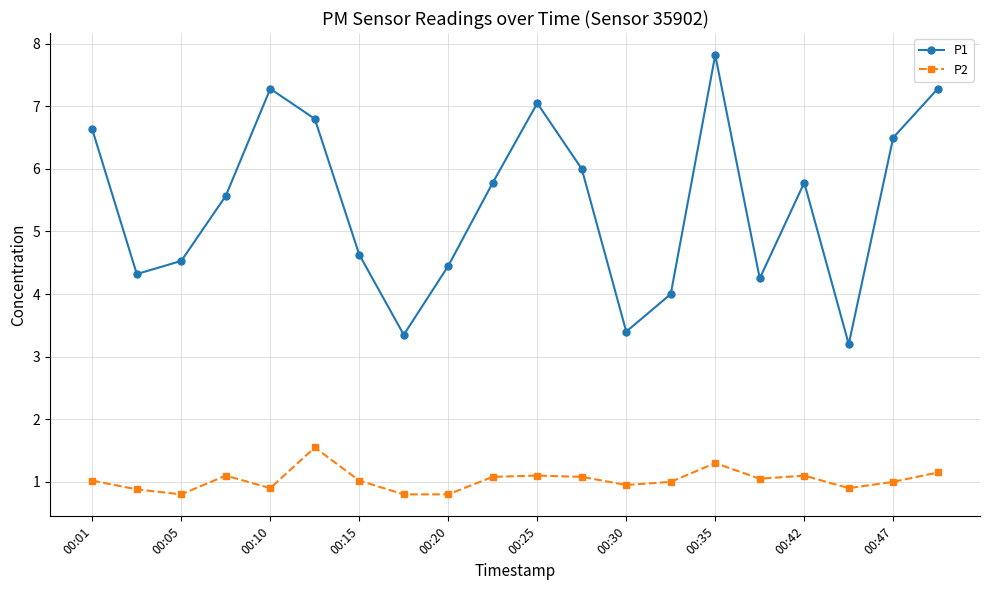

How many lines are shown in the chart?

2